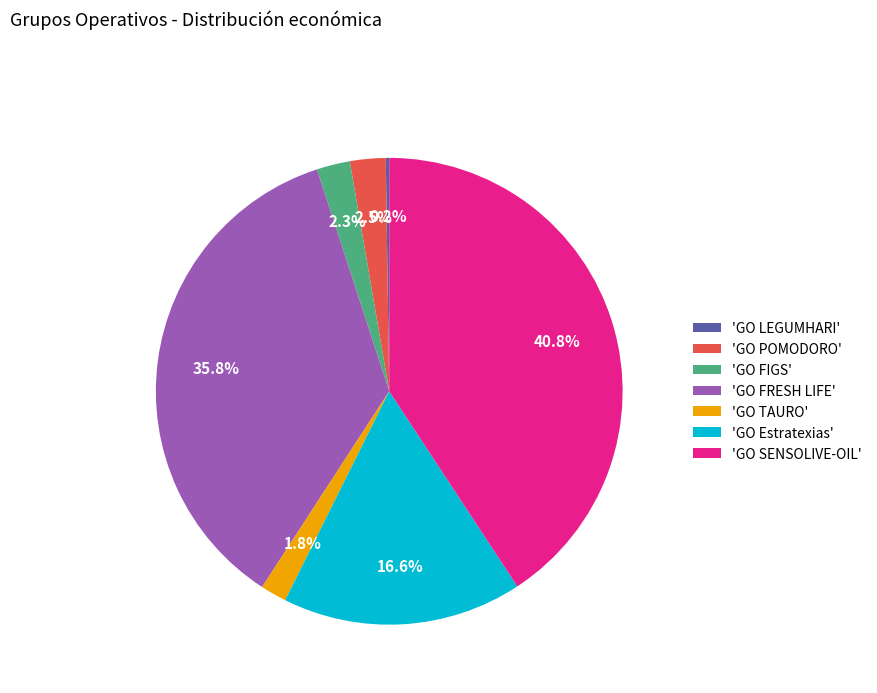

Is there any slice that represents more than half of the pie?

No